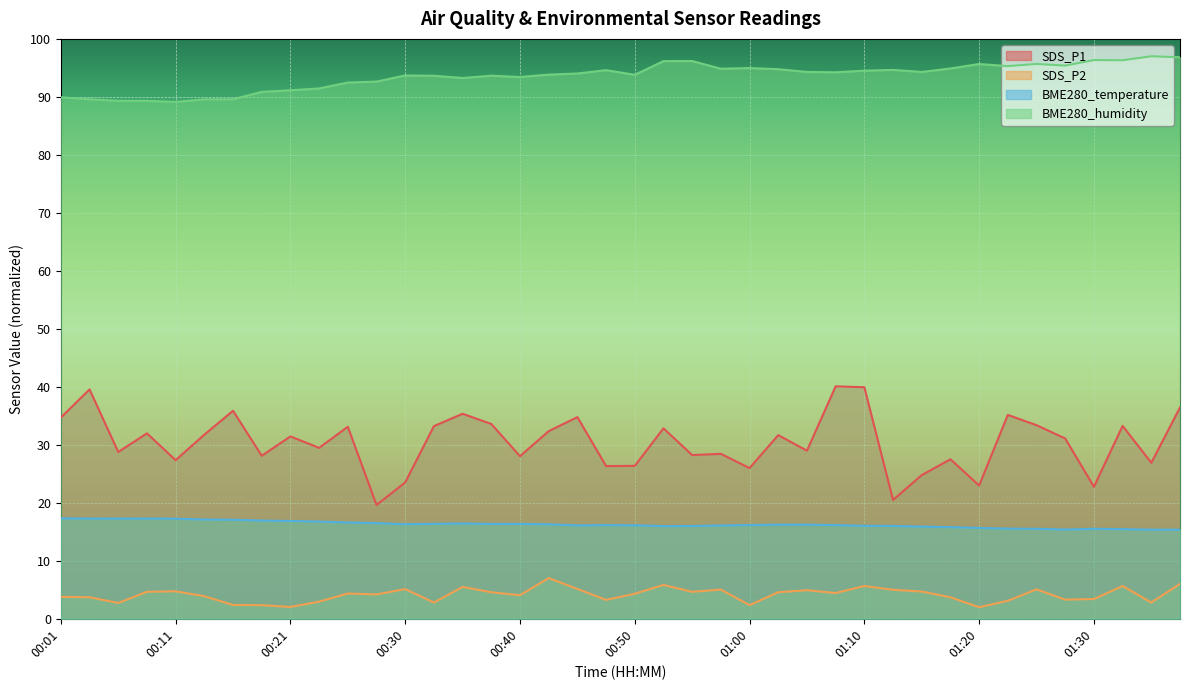

Which series has the widest spread of values?

SDS_P1